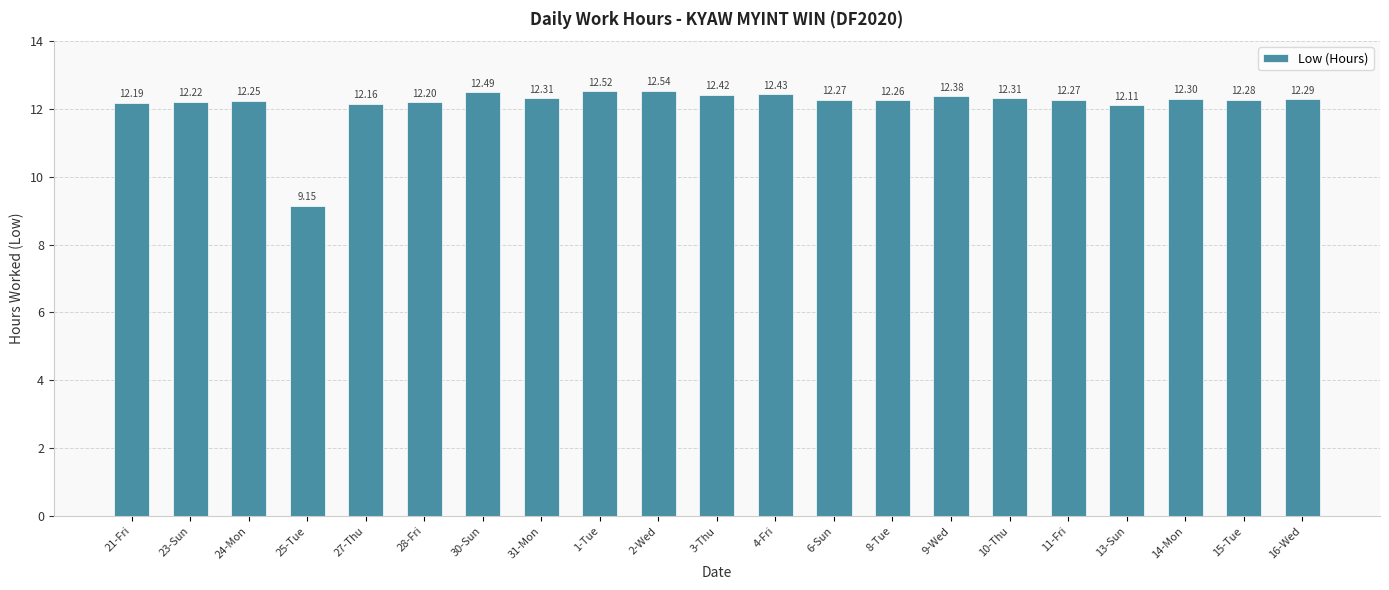

Which has a higher value, 9-Wed or 6-Sun?

9-Wed